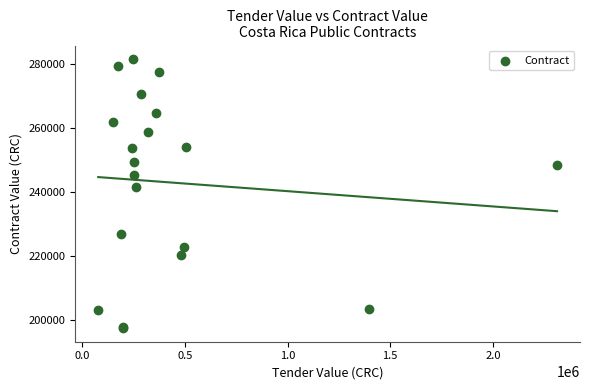

What Y value in the scatter plot is closest to 239507?

241500.0